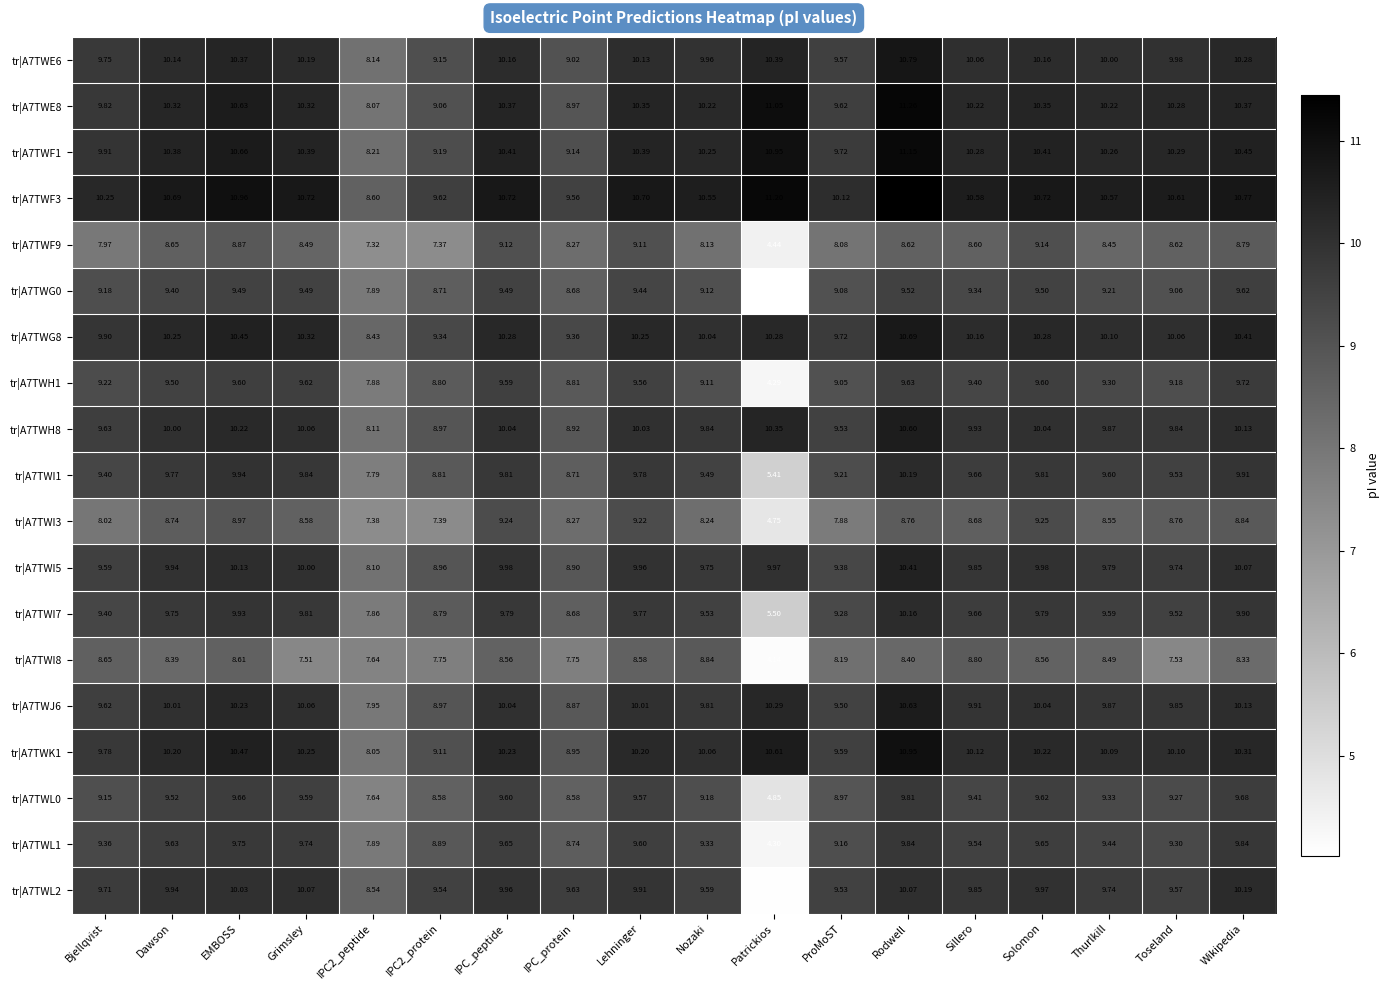

Which label corresponds to the smallest value in the chart?

Patrickios